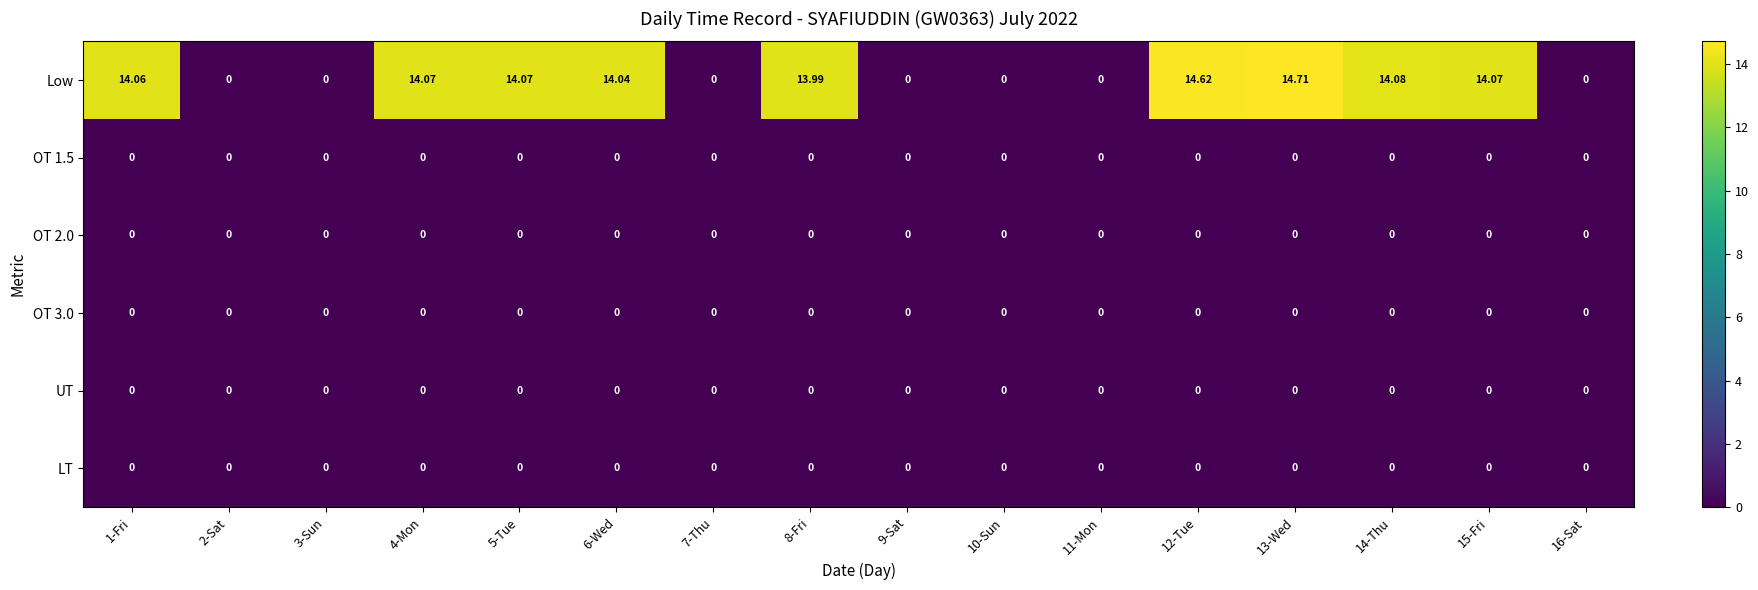

Is the value of OT 2.0 at 13-Wed greater than the value of Low at 13-Wed?

No